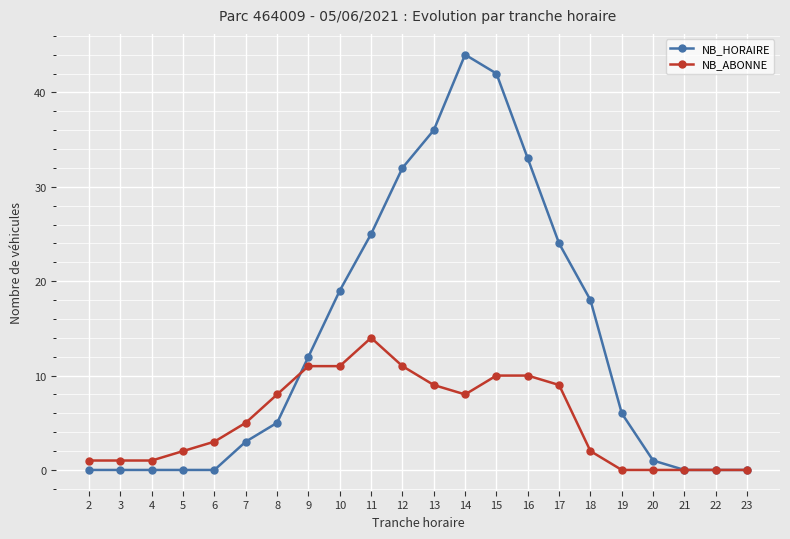

The value of NB_HORAIRE at 19 is 10. True or false?

False